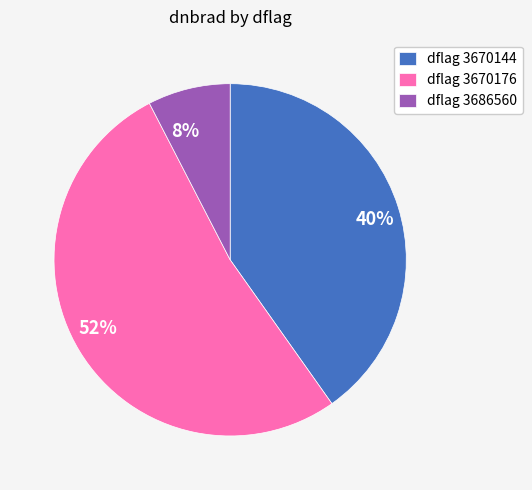

The 8% slice represents 8% of the pie. True or false?

True